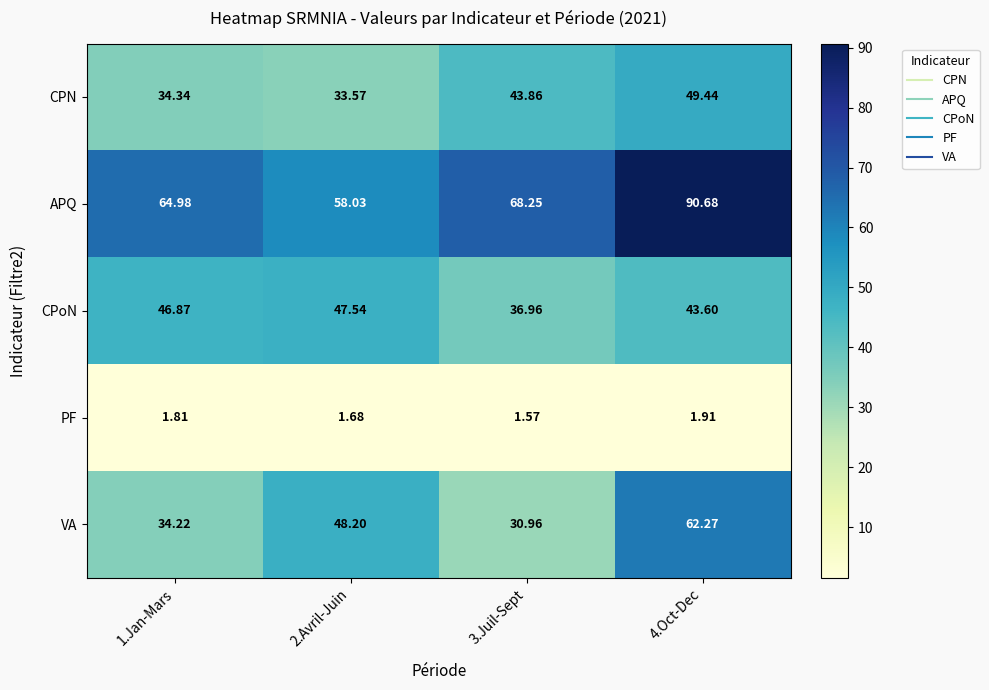

Which category has the lowest value across all series?

3.Juil-Sept